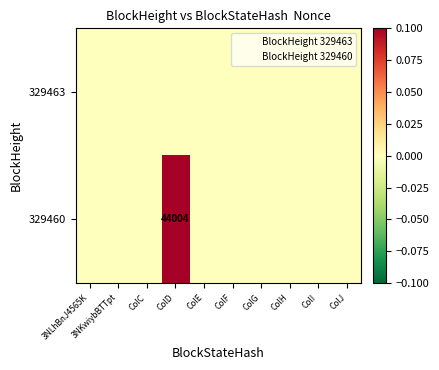

The 329460 series shows 44004 at ColD. True or false?

True